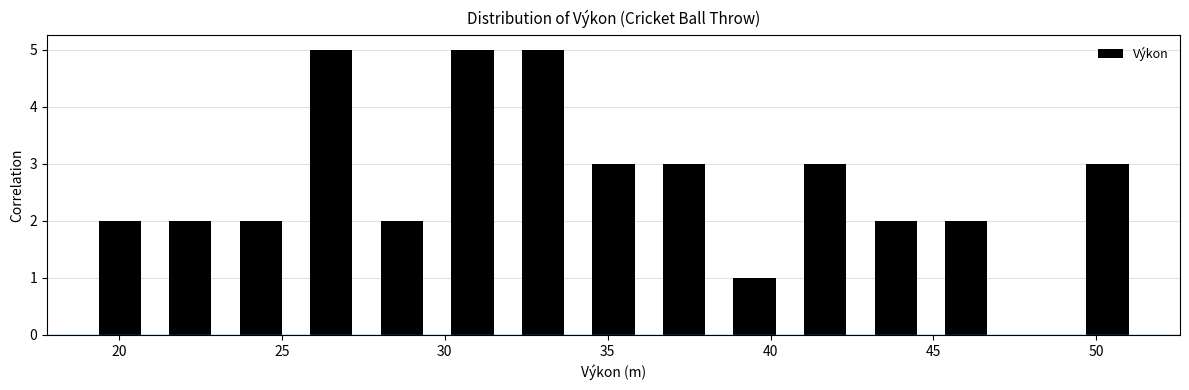

Reading left to right, list every bar in this chart as the range it spans on the x-axis followed by its height. Neither the bar edges nor the heights are printed on the chart, so give them approximately, as read against the axes.

19.0 to 21.0: 2
21.0 to 23.5: 2
23.5 to 25.5: 2
25.5 to 27.5: 5
27.5 to 30.0: 2
30.0 to 32.0: 5
32.0 to 34.0: 5
34.0 to 36.5: 3
36.5 to 38.5: 3
38.5 to 40.5: 1
40.5 to 43.0: 3
43.0 to 45.0: 2
45.0 to 47.0: 2
47.0 to 49.5: 0
49.5 to 51.5: 3